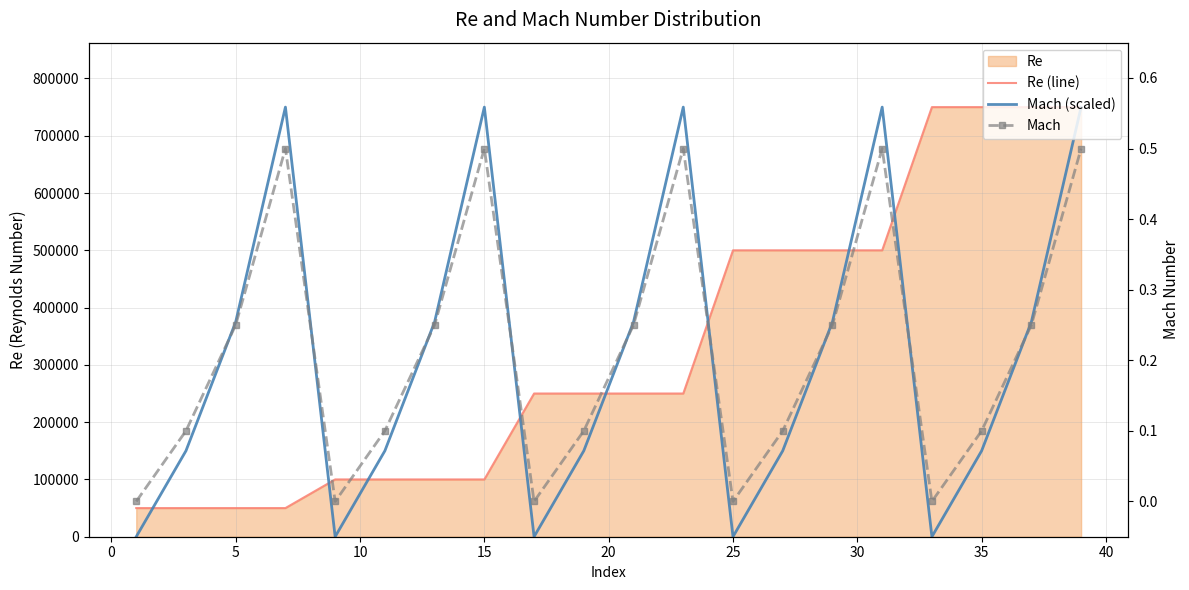

At how many categories does at least one series exceed 256663?

14